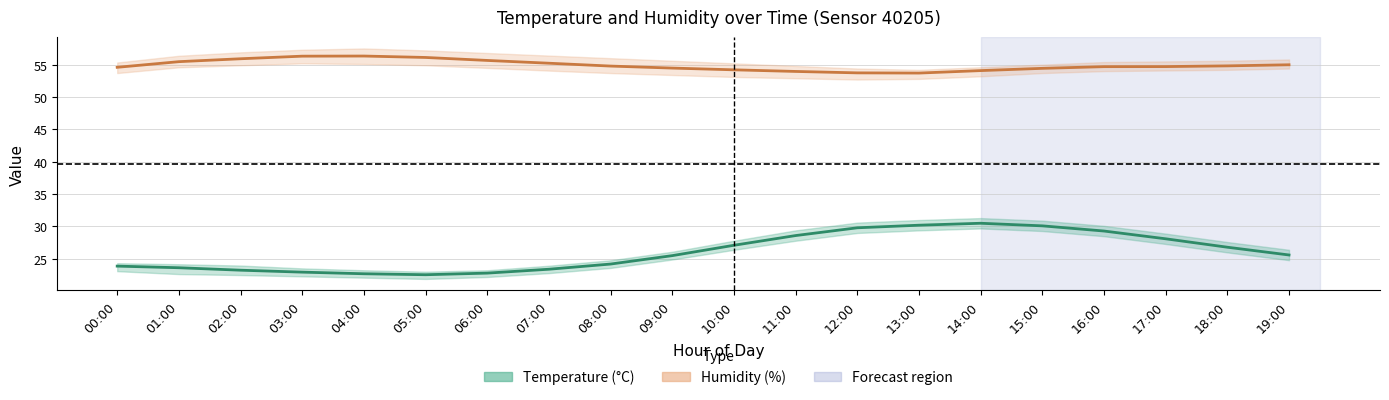

Is it true that humidity_mean equals 38.1 at 00:00?

False